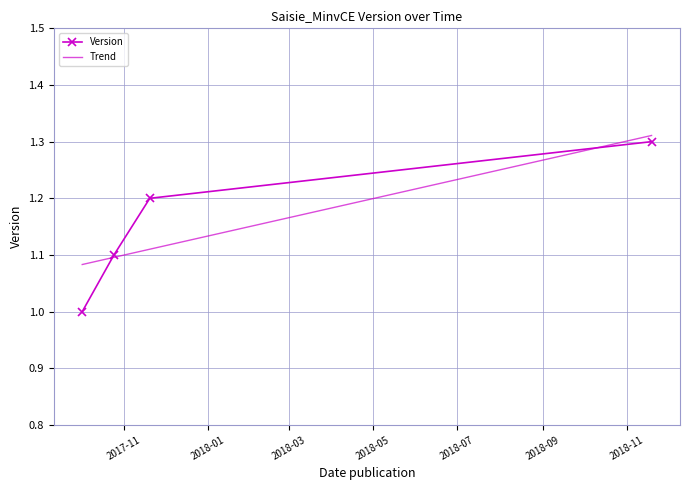

Reading right to left, what are all the values shown in this chart?

1.3	1.2	1.1	1.0